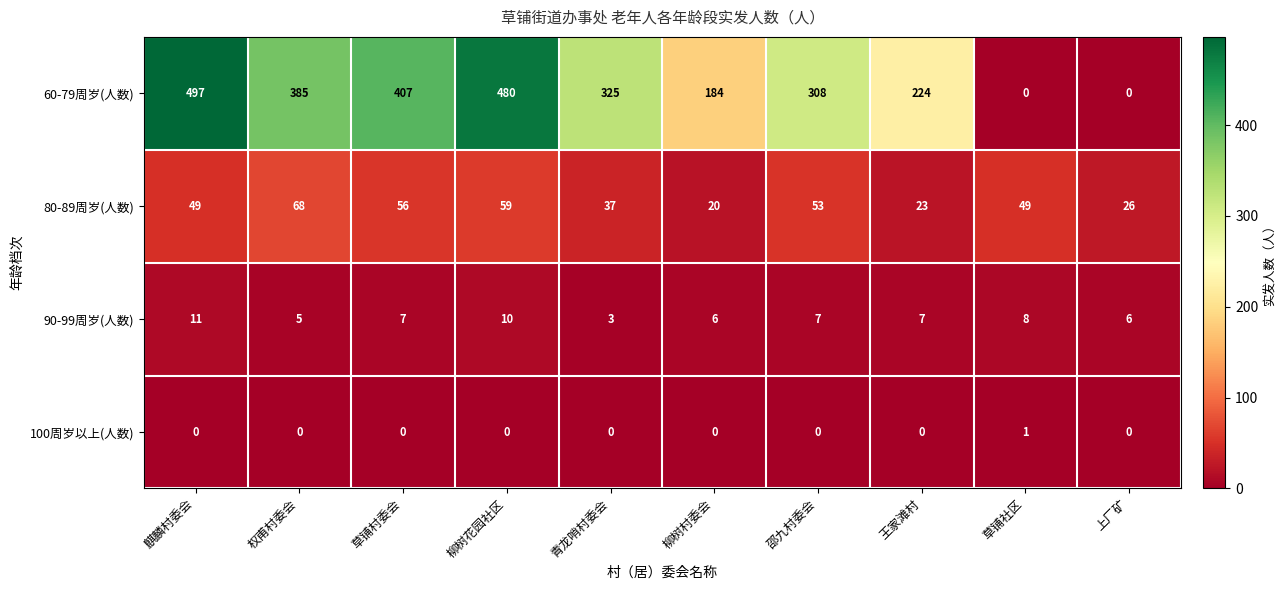

At how many categories does at least one series exceed 242?

6